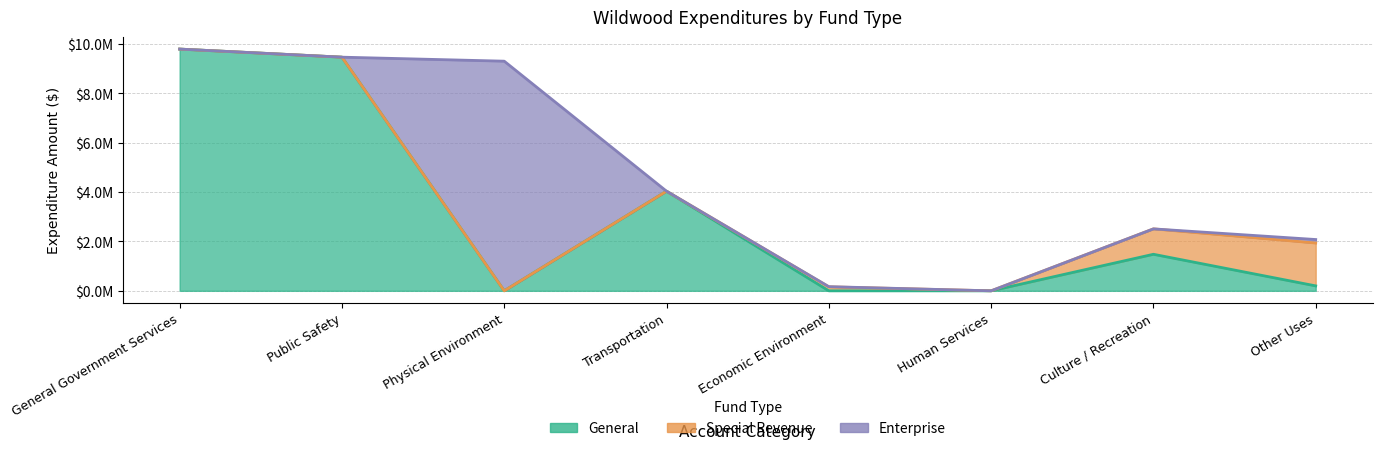

What is the difference between the maximum and minimum values in the General series?

9795044